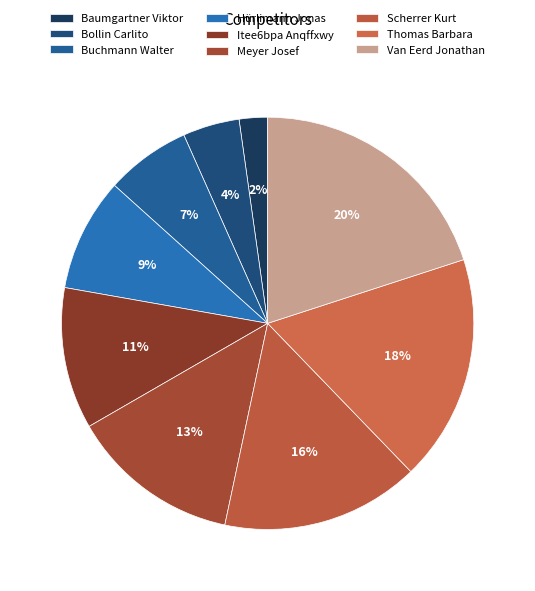

Approximately how many times larger is the value at Baumgartner Viktor compared to Itee6bpa Anqffxwy?

0.2